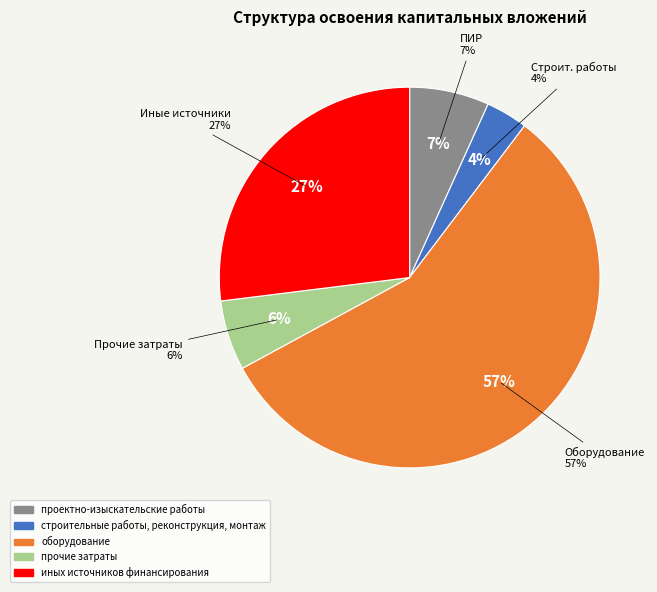

Which slice is the largest?

оборудование